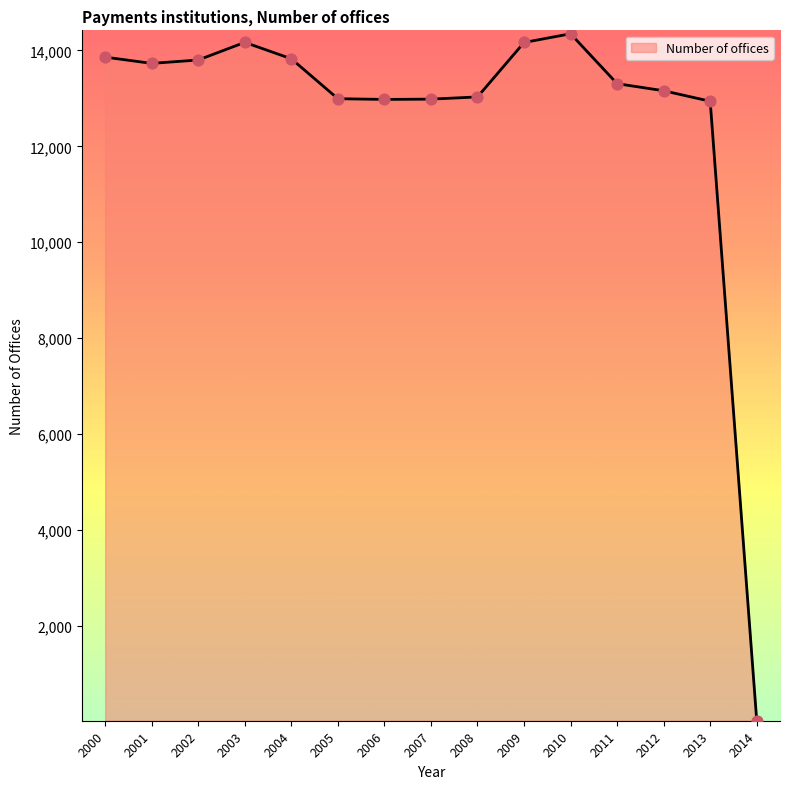

Which has a higher value, 2010 or 2004?

2010